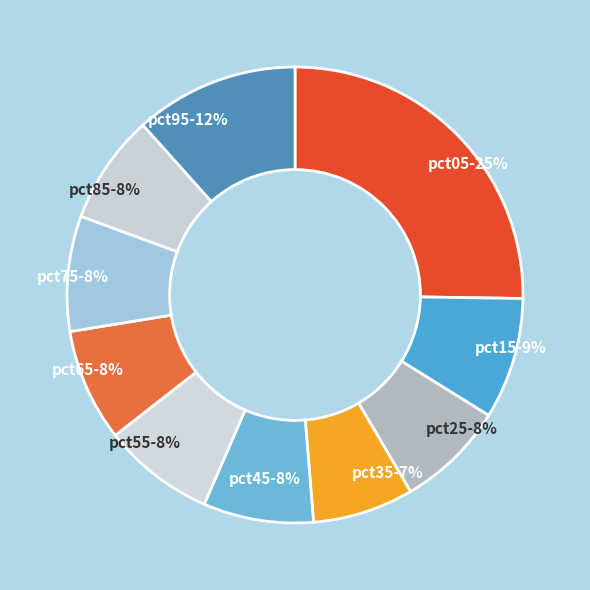

To the nearest percent, what portion does pct25 represent?

8%